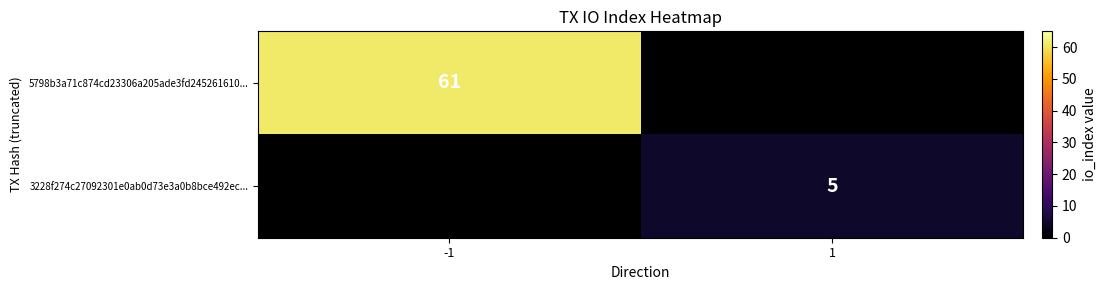

Which category has the lowest value across all series?

1